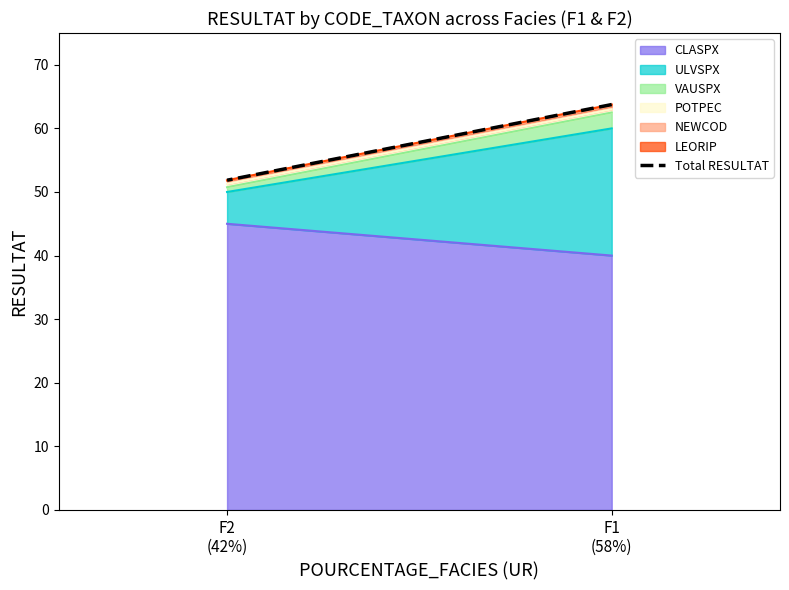

Reading right to left, extract all data points from this chart.

F2
(42%)=51.9	F1
(58%)=63.8